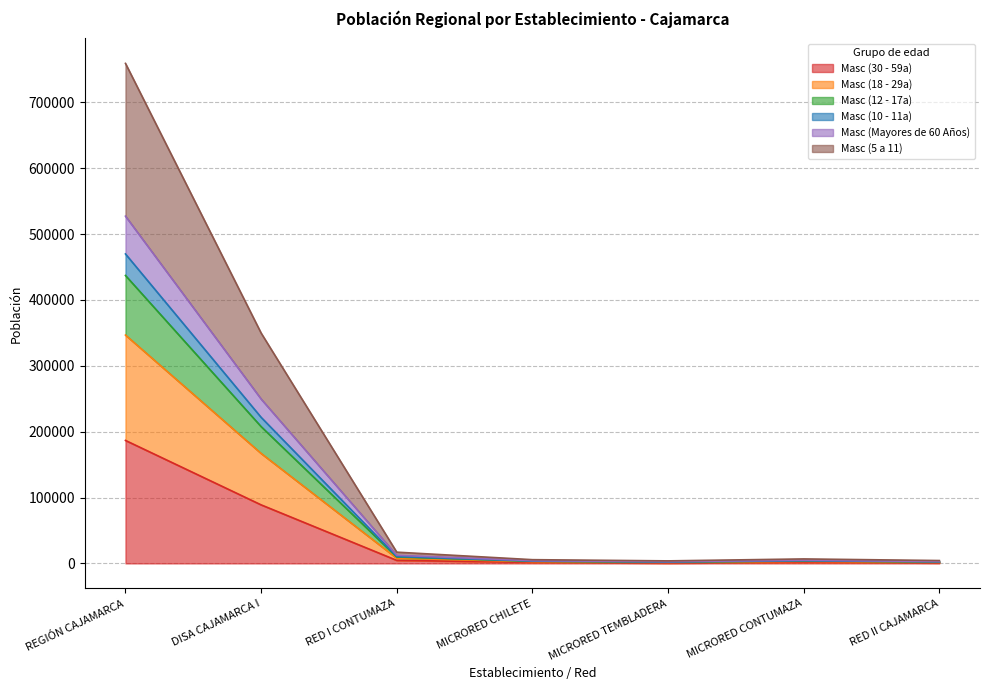

Which category has the lowest value in the Masc (30 - 59a) series?

MICRORED TEMBLADERA